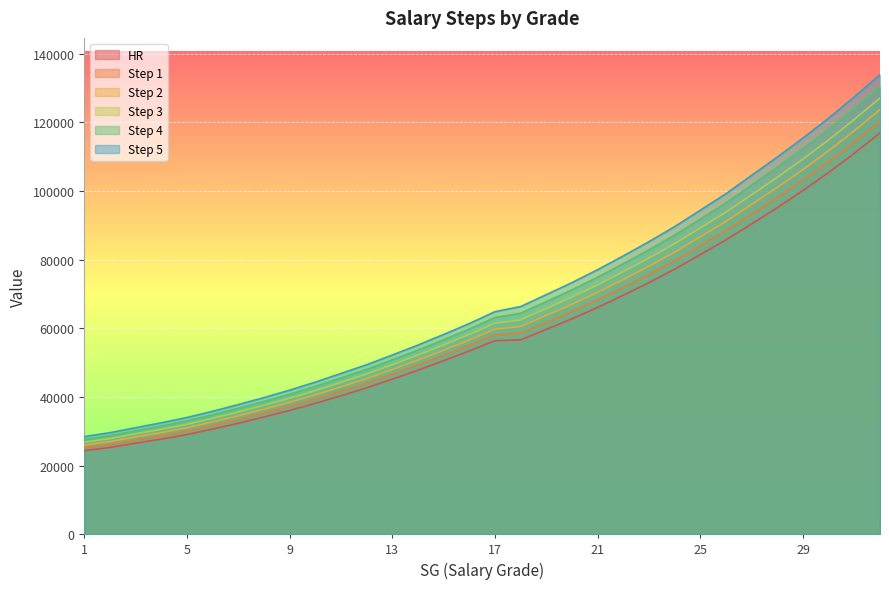

List the series in order of their peak value, lowest first.

HR, Step 1, Step 2, Step 3, Step 4, Step 5